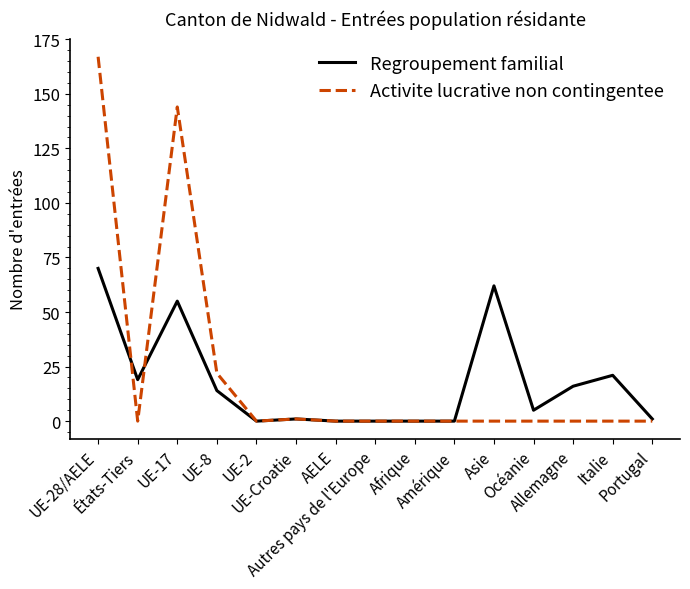

At which label does Regroupement familial first exceed 5?

UE-28/AELE